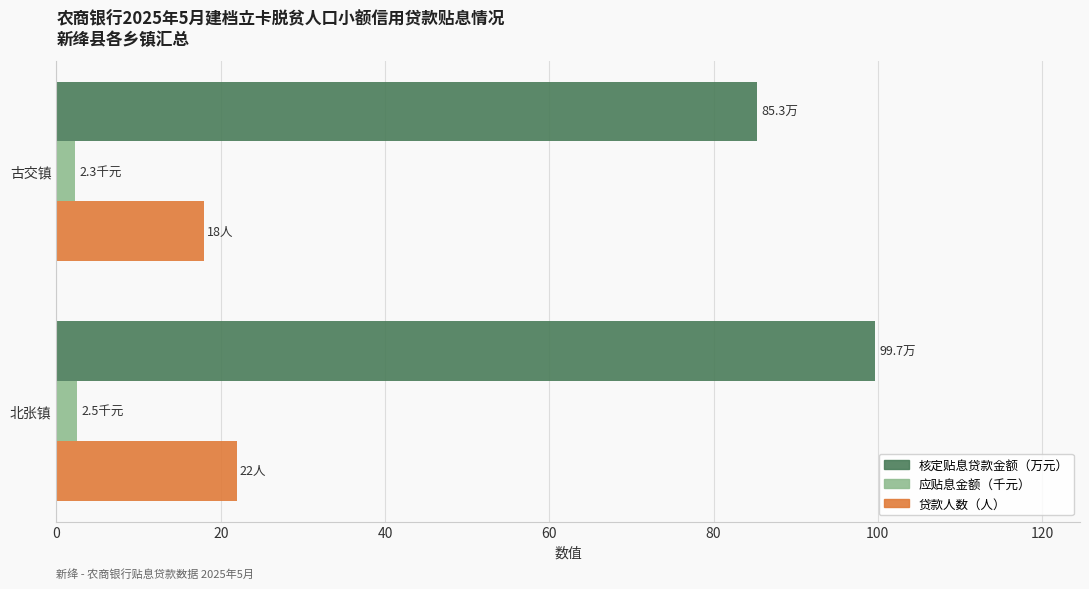

At how many categories does at least one series exceed 74?

2